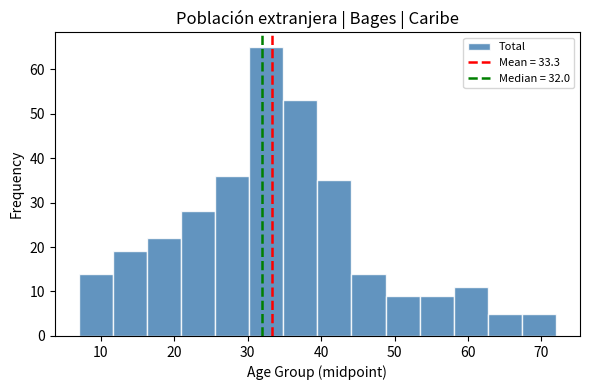

Reading left to right, list every bar in this chart as the range it spans on the x-axis followed by its height. Neither the bar edges nor the heights are printed on the chart, so give them approximately, as read against the axes.

7 to 12: 14
12 to 16: 19
16 to 21: 22
21 to 26: 28
26 to 30: 36
30 to 35: 65
35 to 40: 53
40 to 44: 35
44 to 49: 14
49 to 53: 9
53 to 58: 9
58 to 63: 11
63 to 67: 5
67 to 72: 5